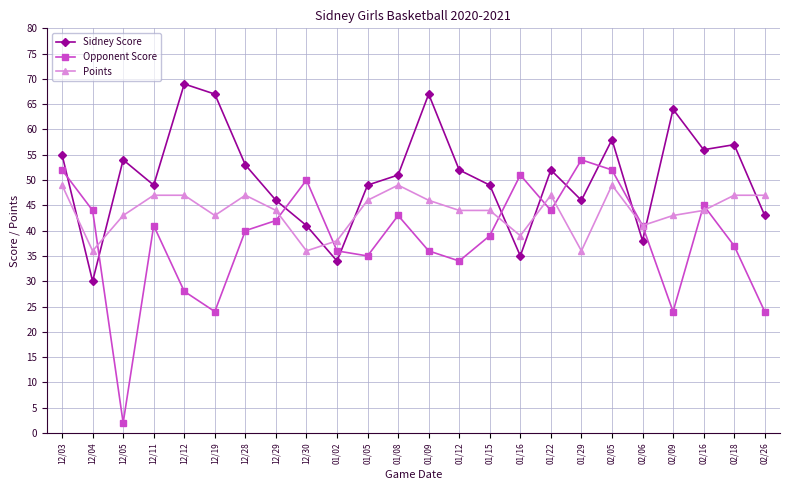

What is the approximate value of Sidney Score at 02/09, to the nearest 5?

65